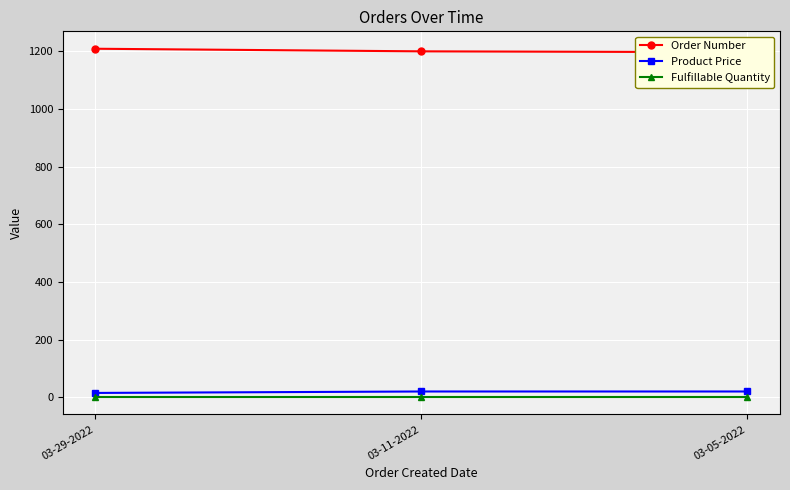

The value of Order Number at 03-29-2022 is 631.3. True or false?

False